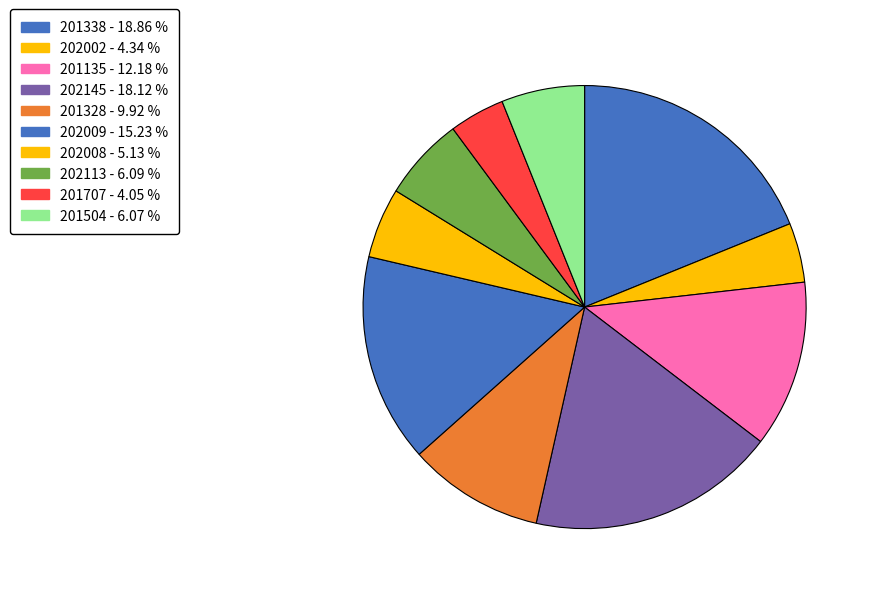

Count the number of slices in the pie.

10